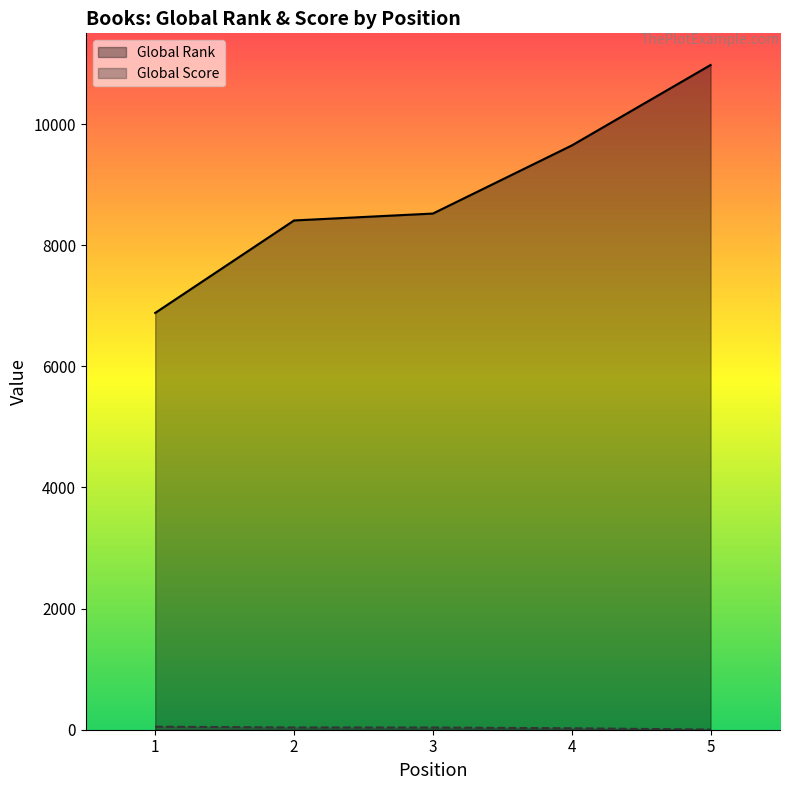

What is the difference between the maximum and minimum values in the Global Rank series?

4094